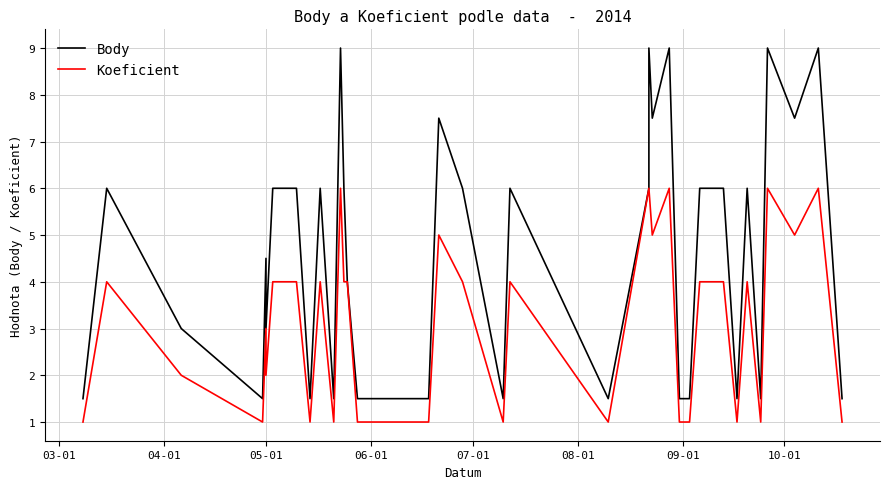

At which label is Koeficient closest to 3?

05-01